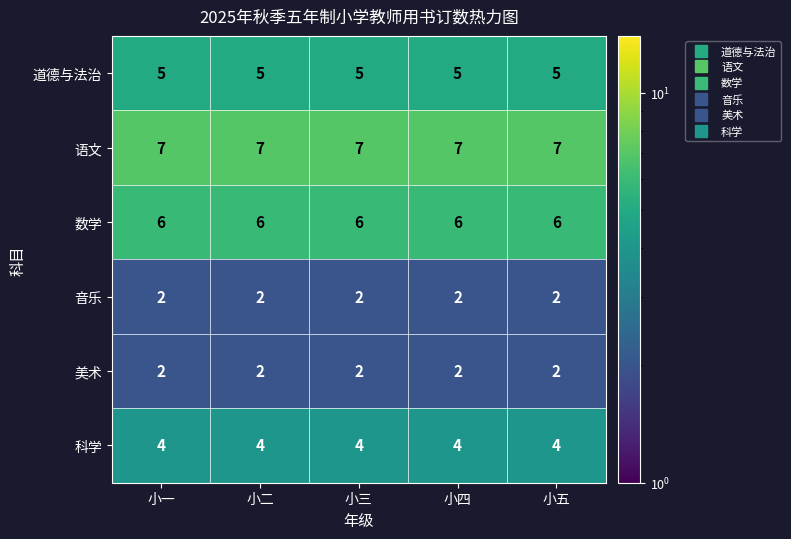

The 数学 series shows 6 at 小三. True or false?

True